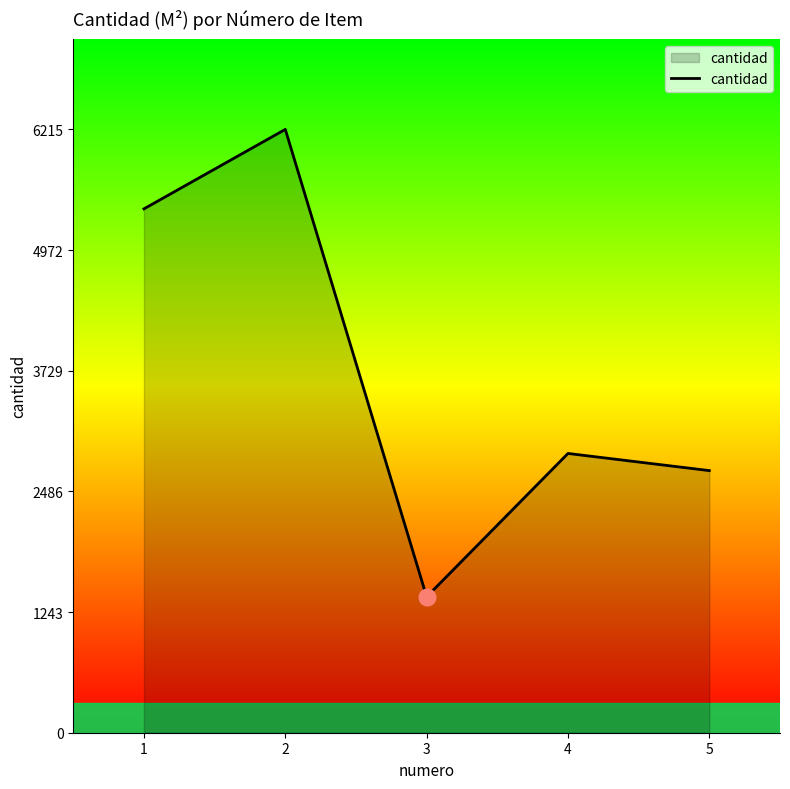

What is the difference between the maximum and minimum values?

4814.8